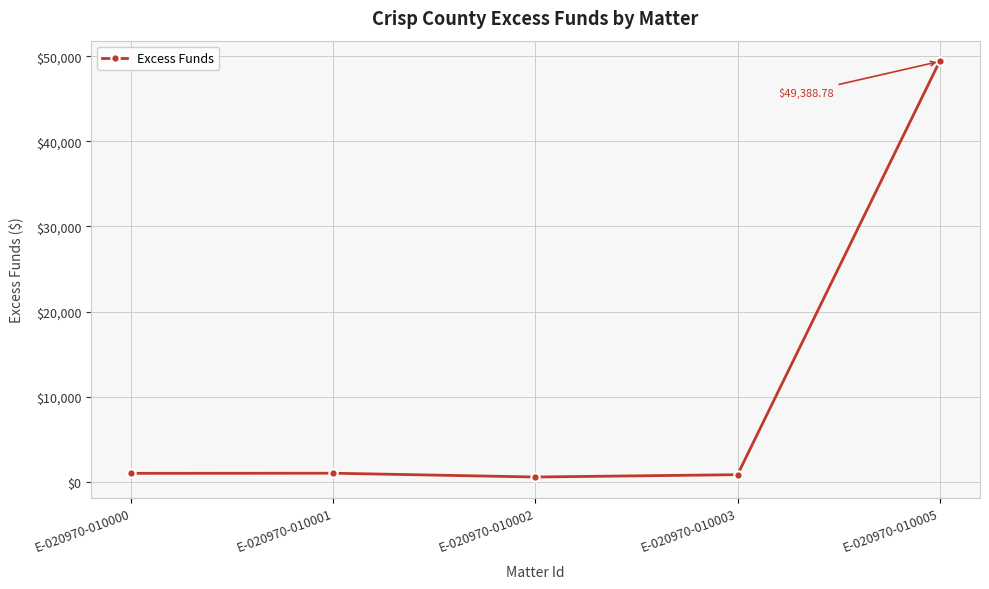

What is the minimum value shown in the chart?

547.5